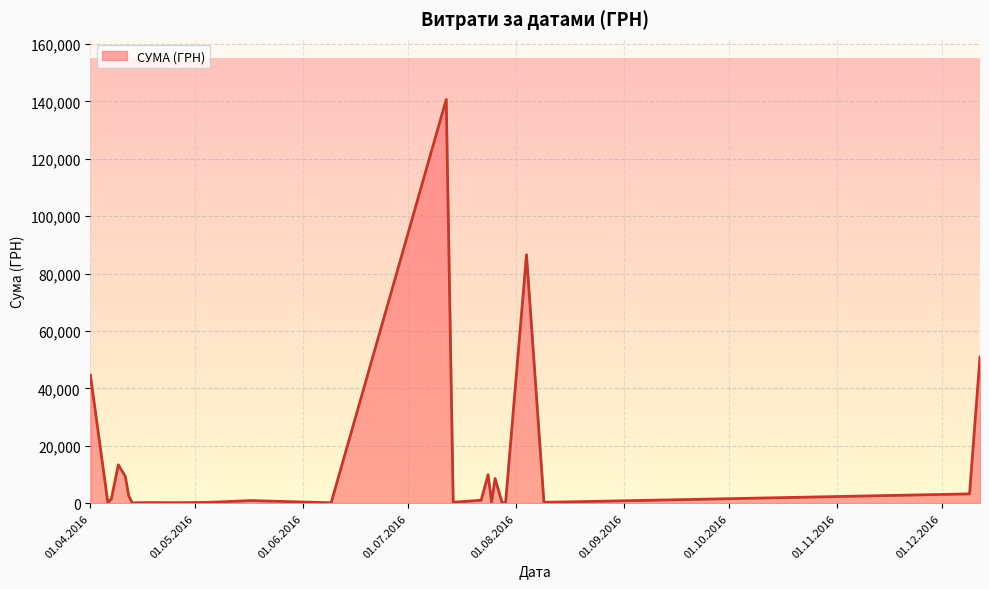

What is the maximum value shown in the chart?

140706.2